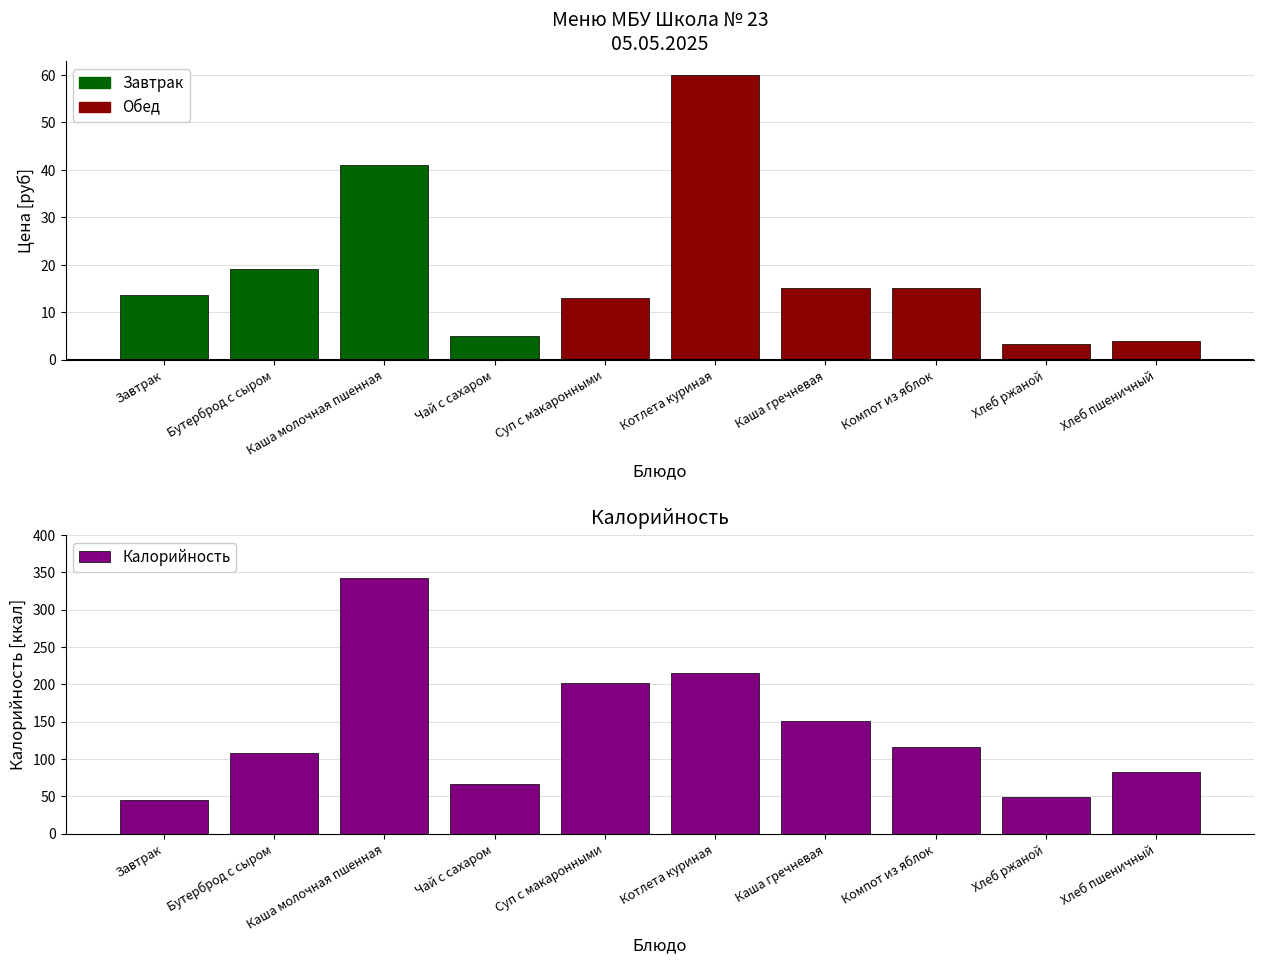

What is the maximum value shown in the chart?

342.6